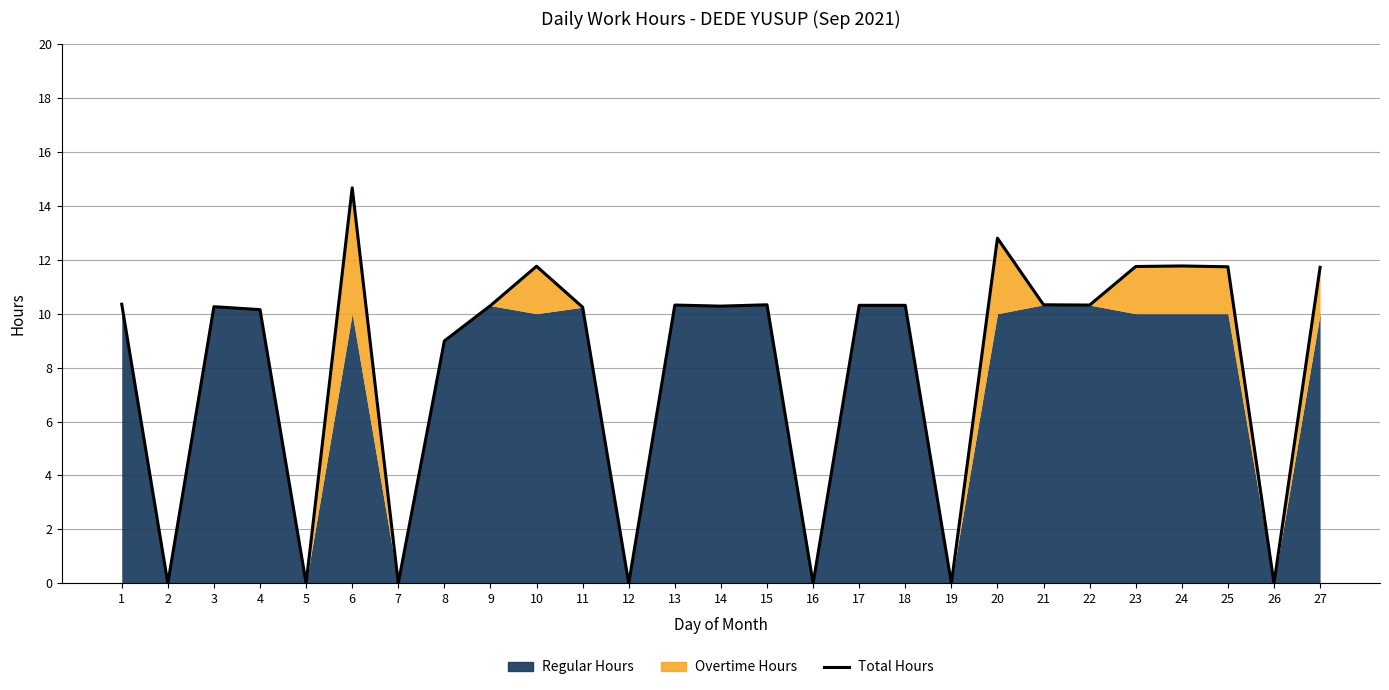

At which label is the value closest to 7?

8